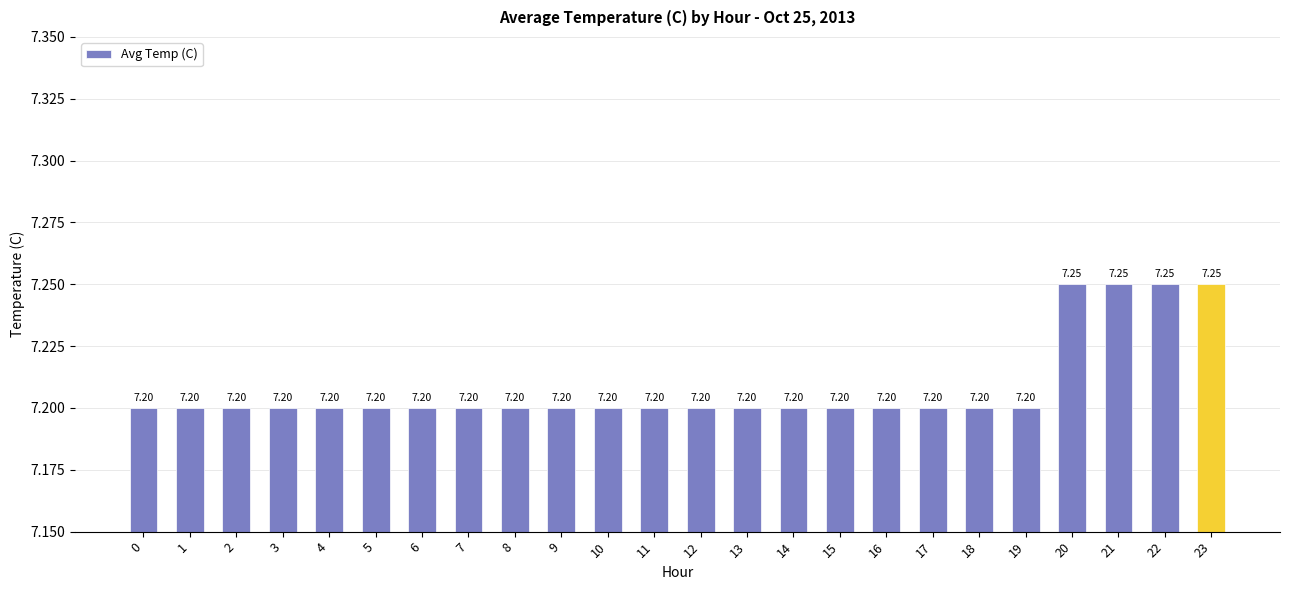

What is the ratio of the value at 19 to the value at 22?

1.0